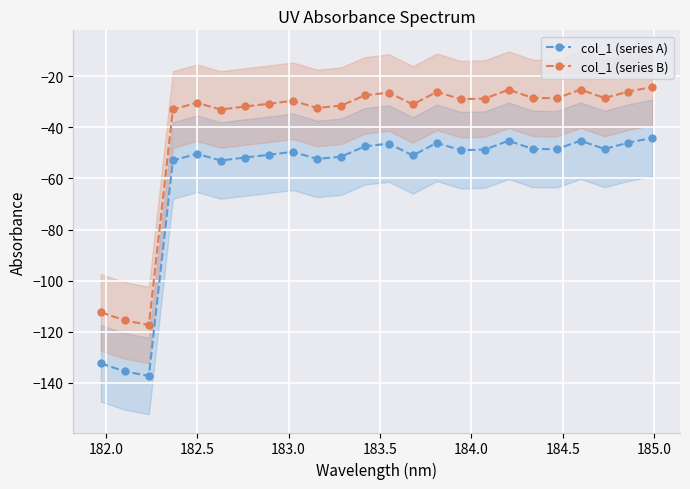

What is the sum of all col_1 (series B) values?

-951.6